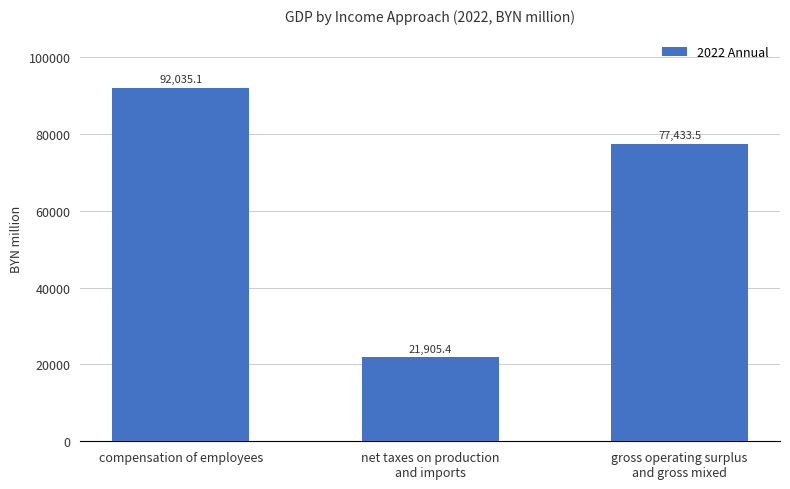

What is the sum of all values?

191374.0